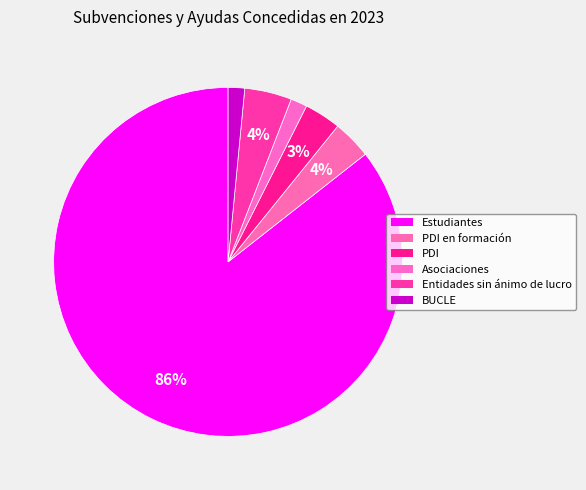

How many segments does this pie chart have?

6